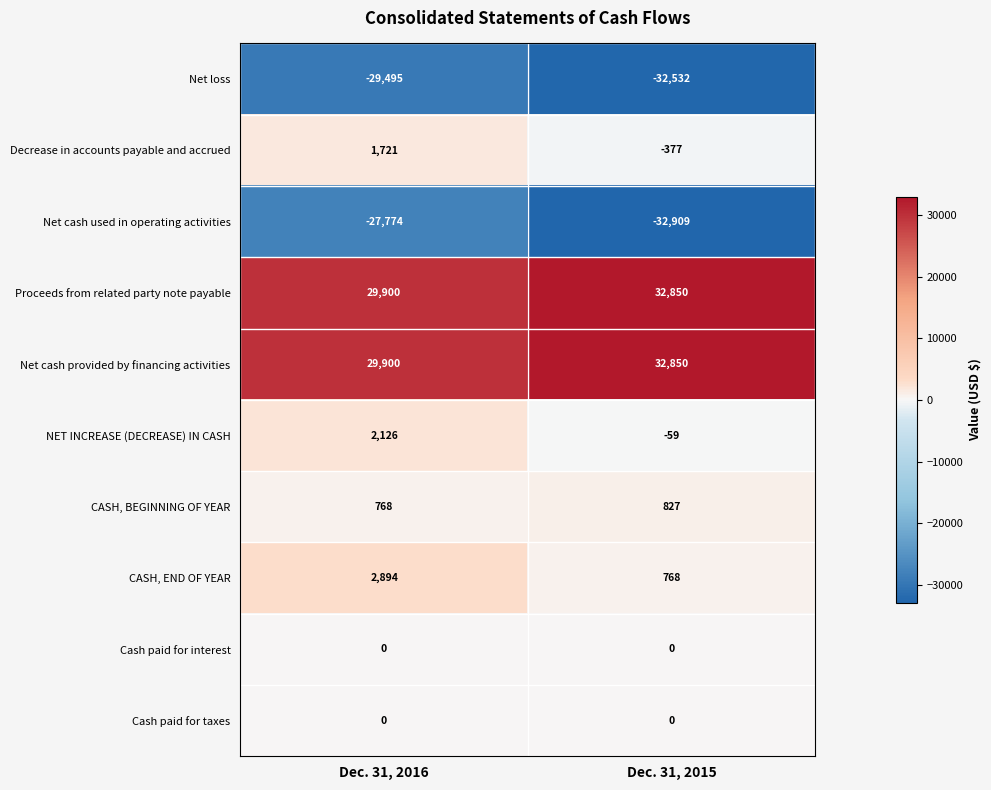

How many data points does each series have?

2